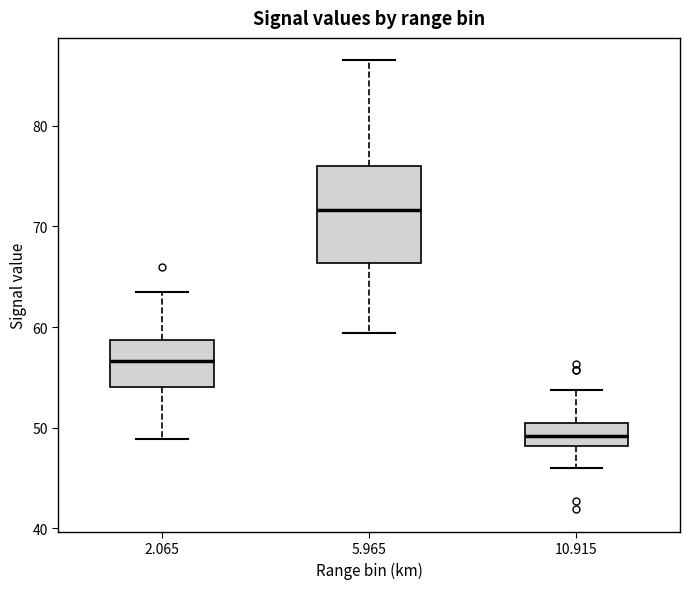

Reading left to right, transcribe this box plot: for each box, give where its median line is, the range the box spans, and where its two whiskers end, as read against the y-axis. The values are not printed on the chart, so give them approximately, as read against the axis.

2.065: median 57, box 54 to 59, whiskers 49 to 64
5.965: median 72, box 66 to 76, whiskers 59 to 87
10.915: median 49, box 48 to 51, whiskers 46 to 54